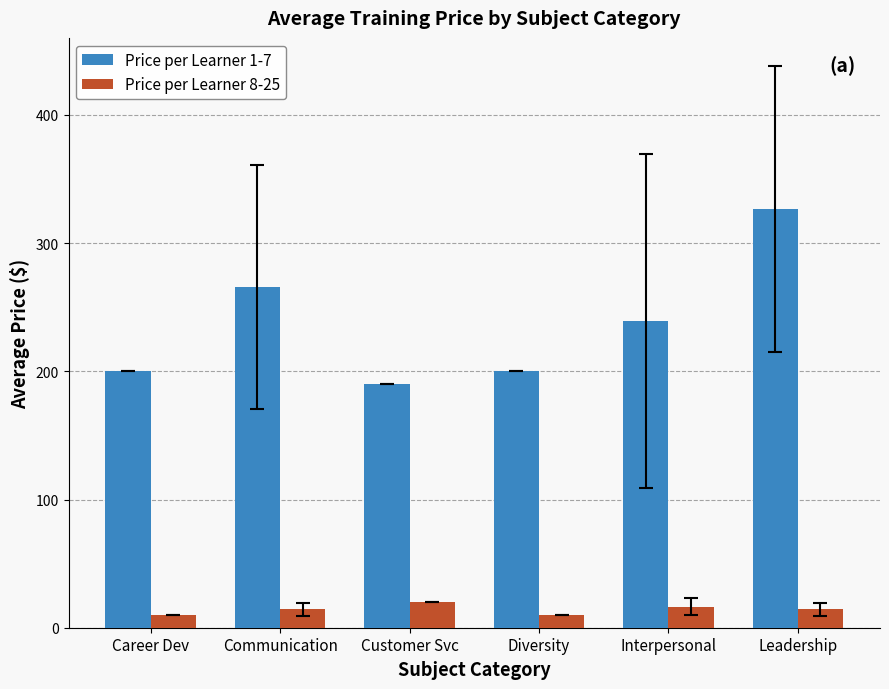

Which series changed the most between Career Dev and Communication?

Price per Learner 1-7